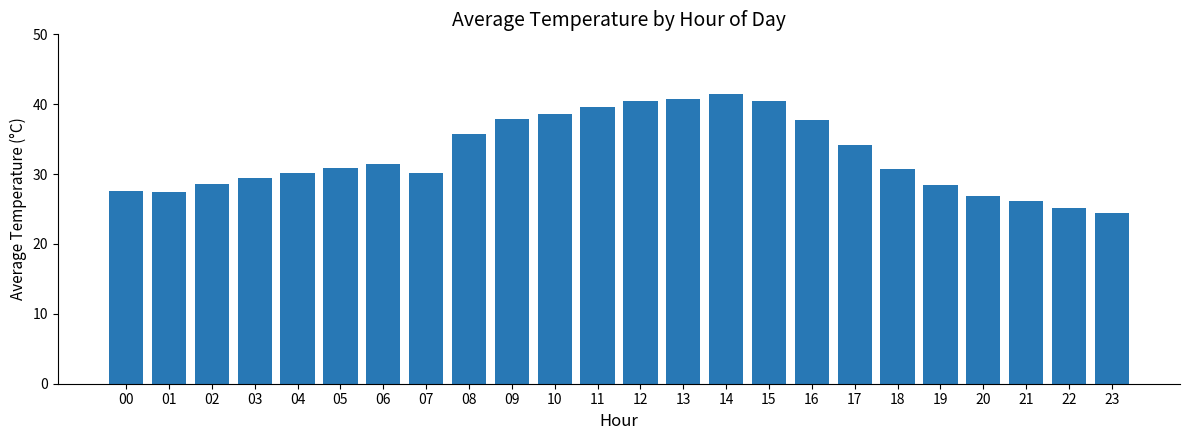

Are the bars horizontal?

No